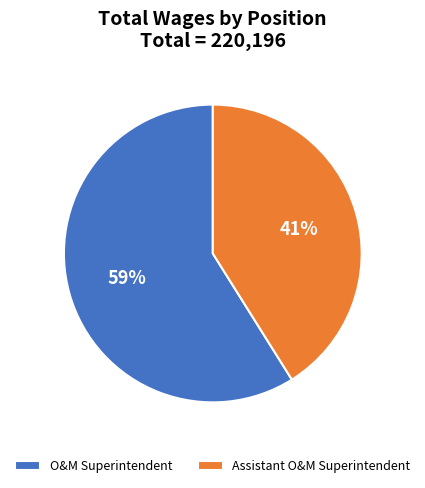

Combined, do O&M Superintendent and Assistant O&M Superintendent account for over 50%?

Yes